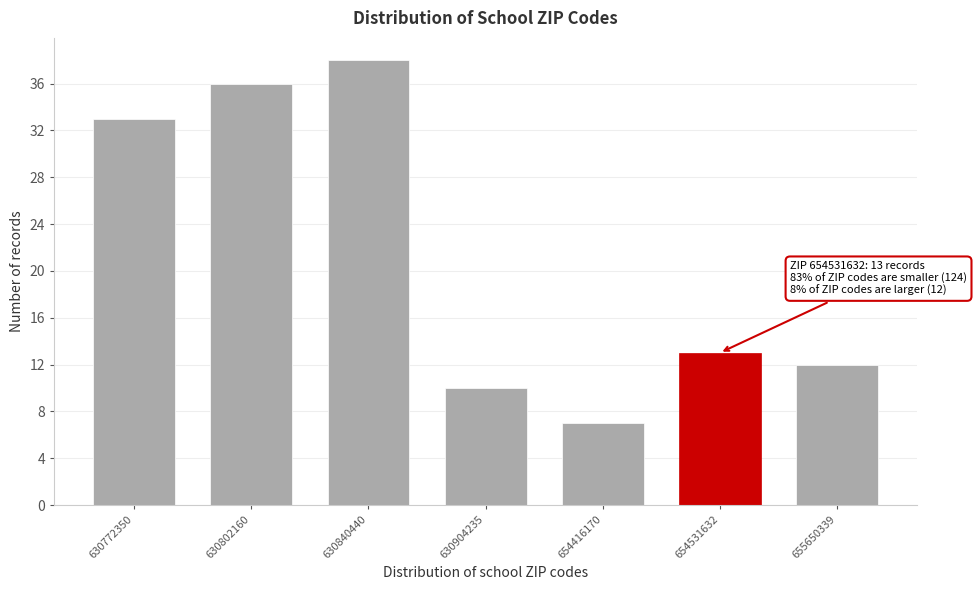

Reading right to left, extract all data points from this chart.

655650339=12	654531632=13	654416170=7	630904235=10	630840440=38	630802160=36	630772350=33